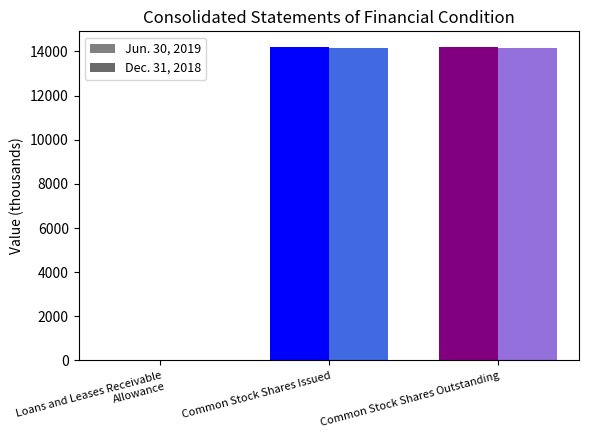

Which series changed the most between Loans and Leases Receivable Allowance and Common Stock Shares Issued?

Jun. 30, 2019